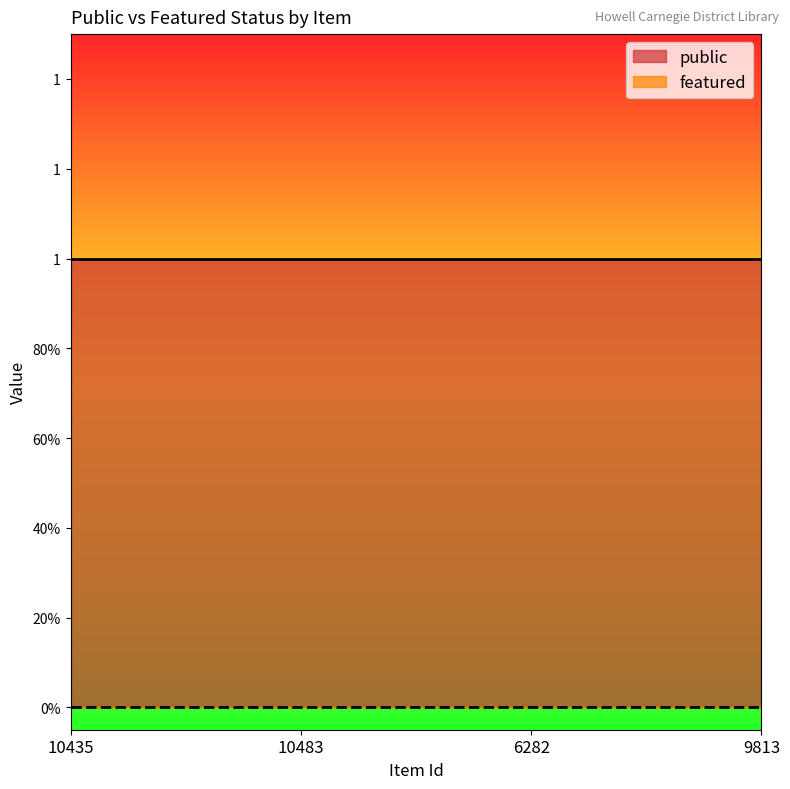

Is the value of public at 6282 greater than the value of featured at 10435?

Yes